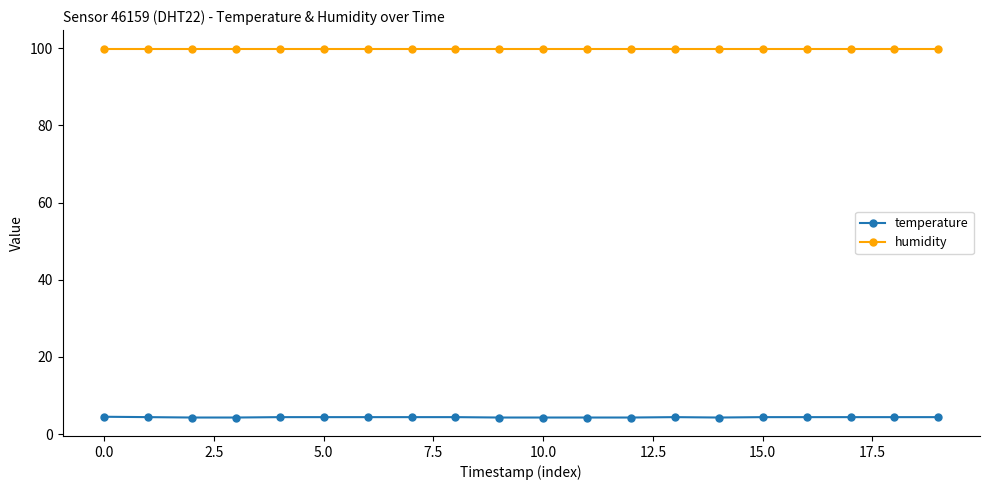

Which series has the largest total across all categories?

humidity